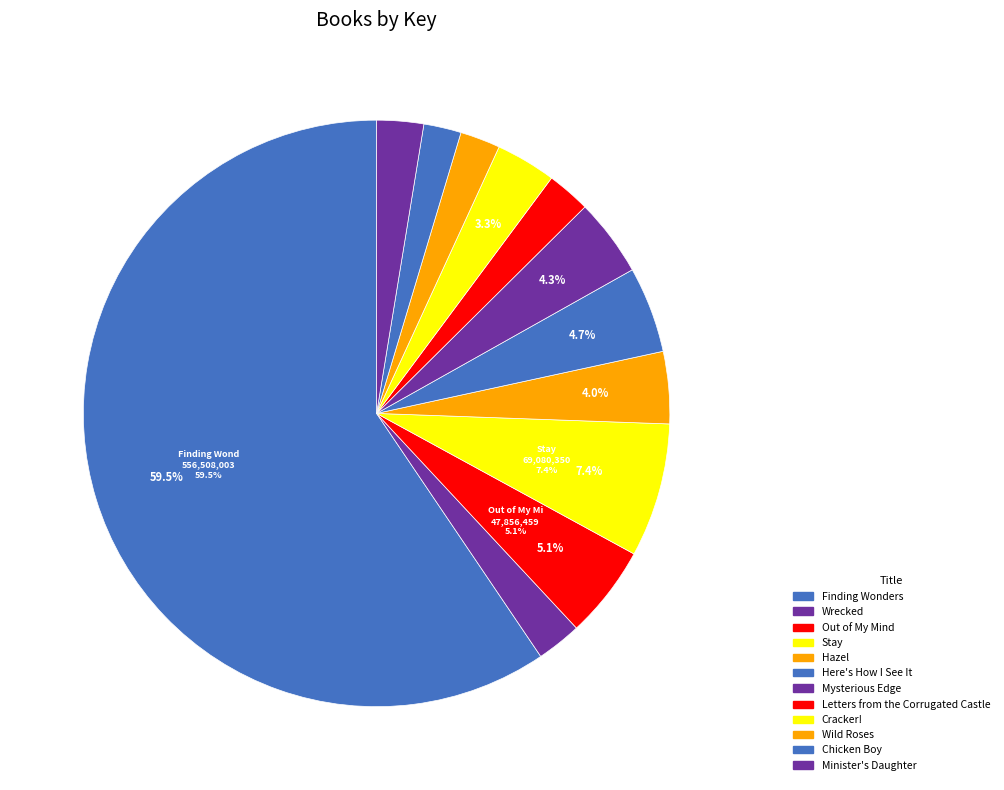

True or false: Mysterious Edge accounts for 17% of the total.

False